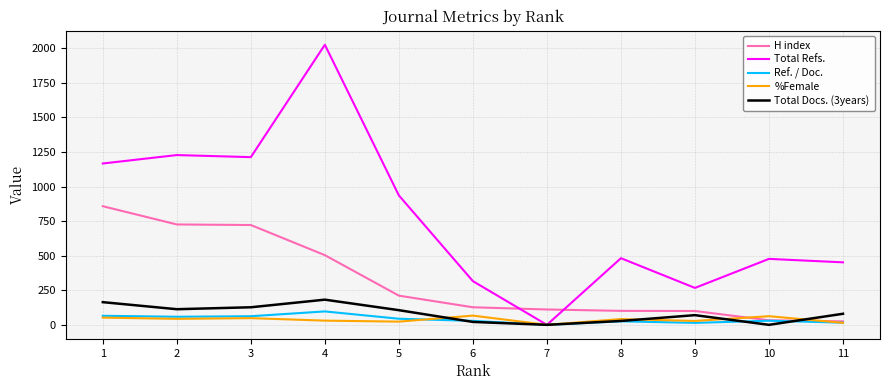

How many values in Ref. / Doc. are above zero?

10